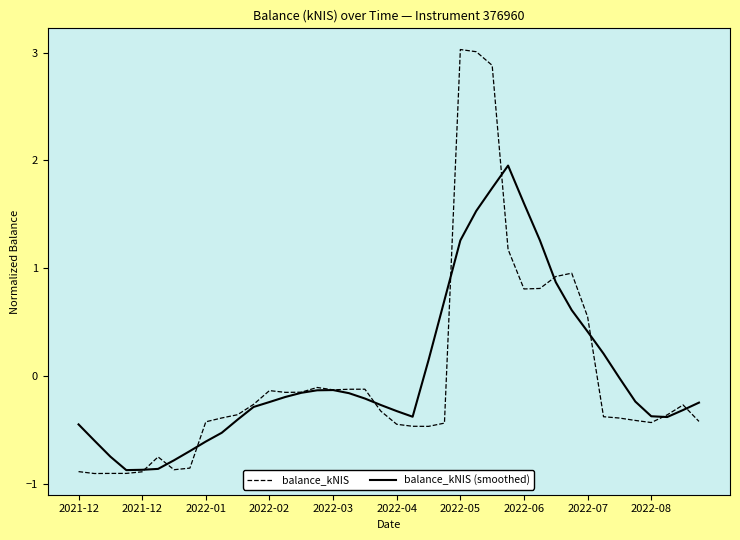

How many positive values does the balance_kNIS (smoothed) series have?

12